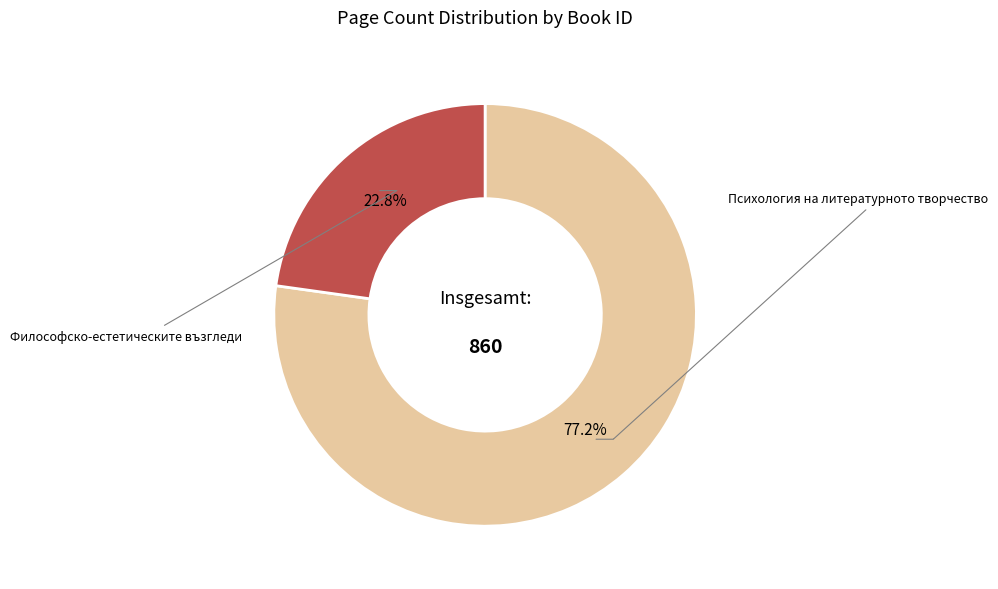

Is there a majority slice in this chart?

Yes